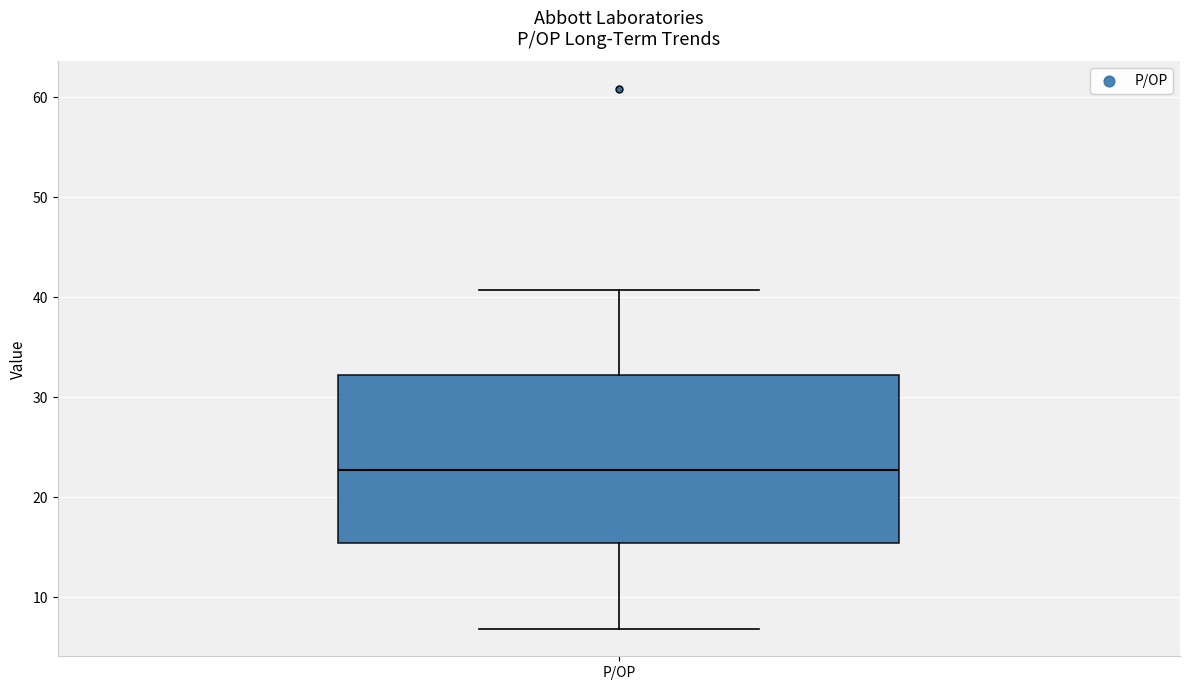

Transcribe this box plot: give where the median line is, the range the box spans, and where the two whiskers end, as read against the y-axis. The values are not printed on the chart, so give them approximately, as read against the axis.

median 23, box 15 to 32, whiskers 7 to 41